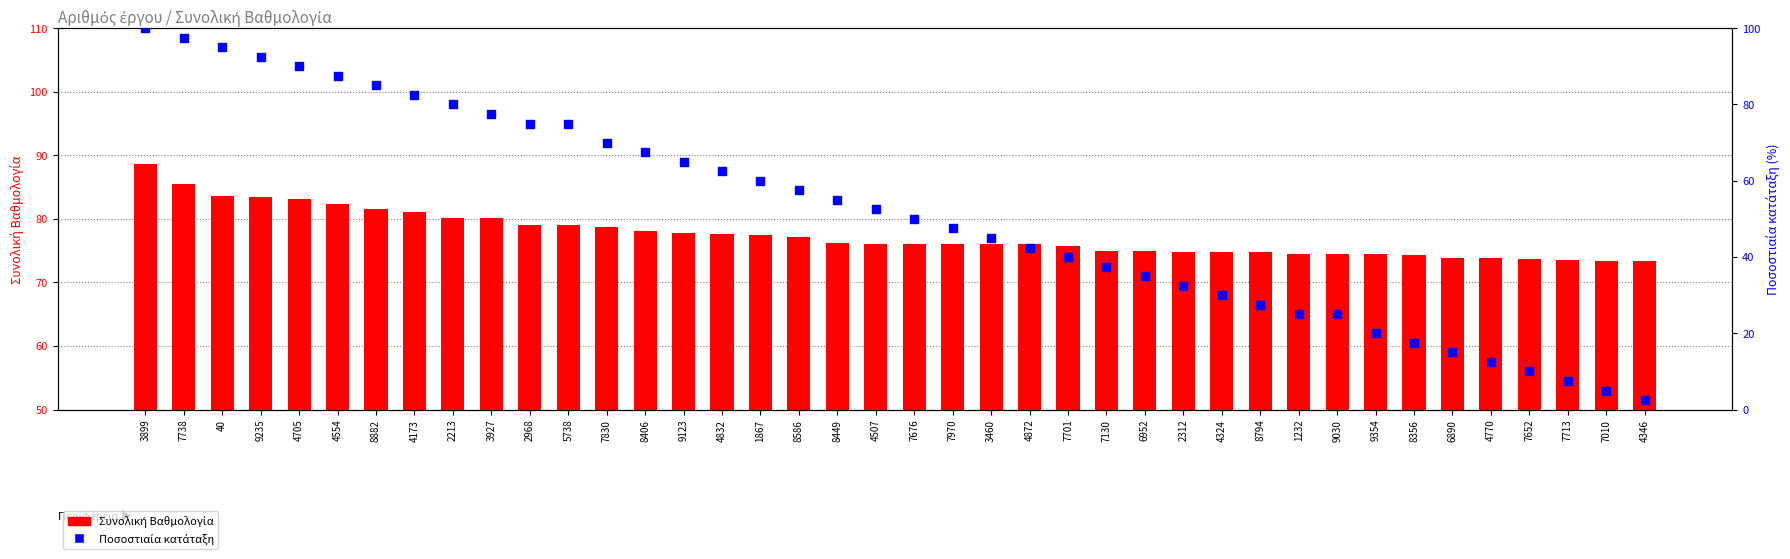

Which series has the largest Y range (max minus min)?

Ποσοστιαία κατάταξη